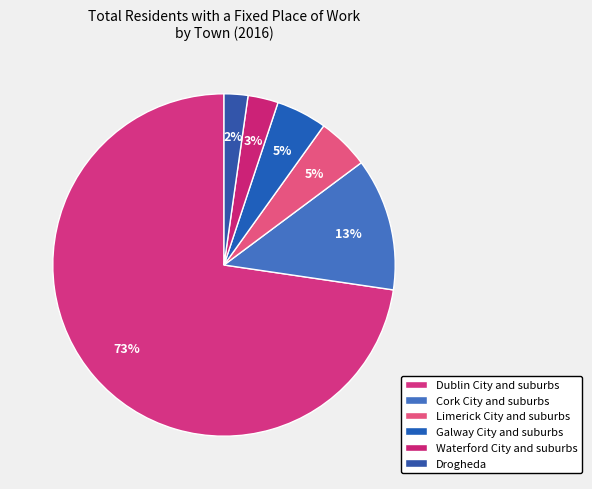

Rank the categories by value from highest to lowest.

Dublin City and suburbs, Cork City and suburbs, Limerick City and suburbs, Galway City and suburbs, Waterford City and suburbs, Drogheda